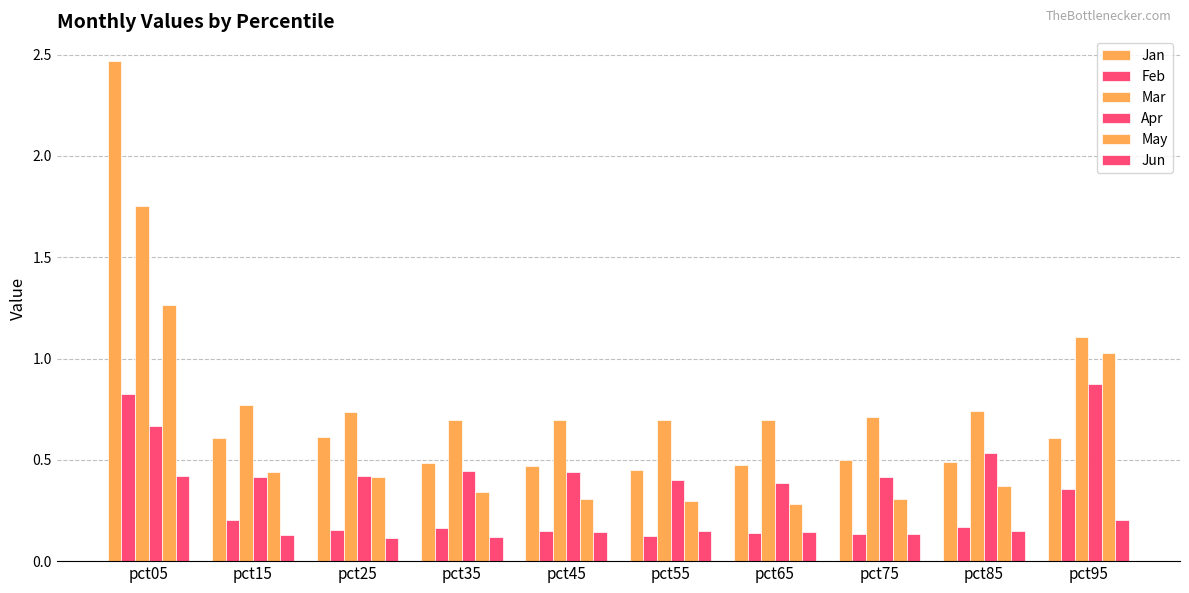

What is the value of the Apr bar at the 7th from the left?

0.4